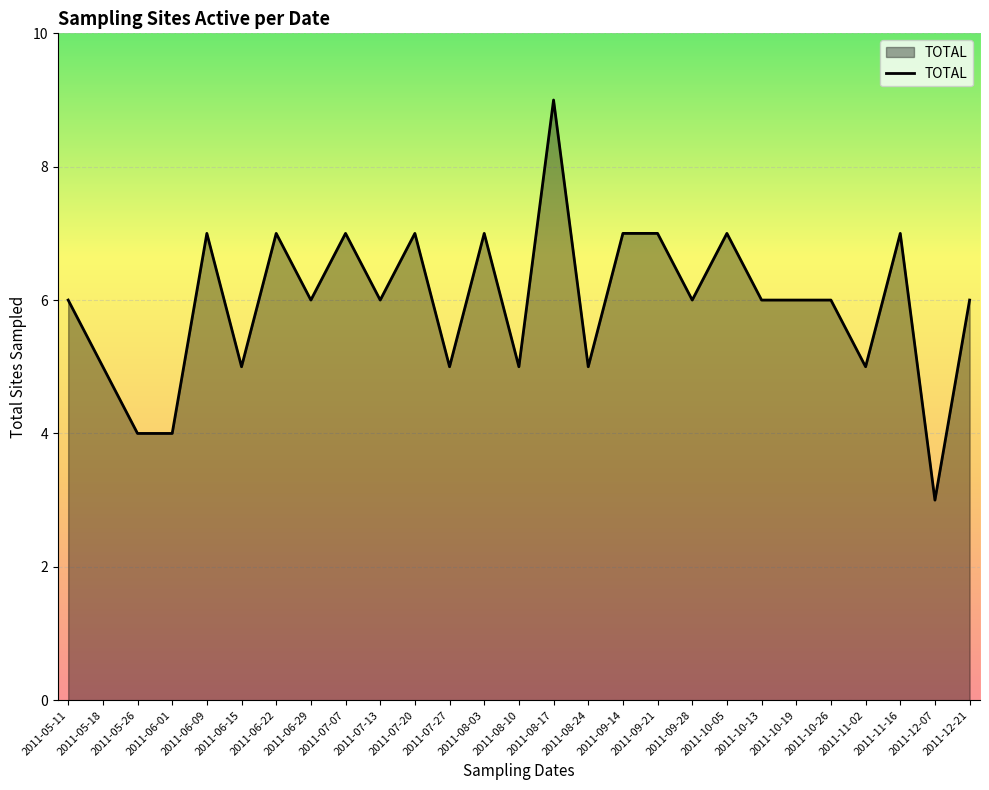

Which has a higher value, 2011-05-11 or 2011-11-16?

2011-11-16